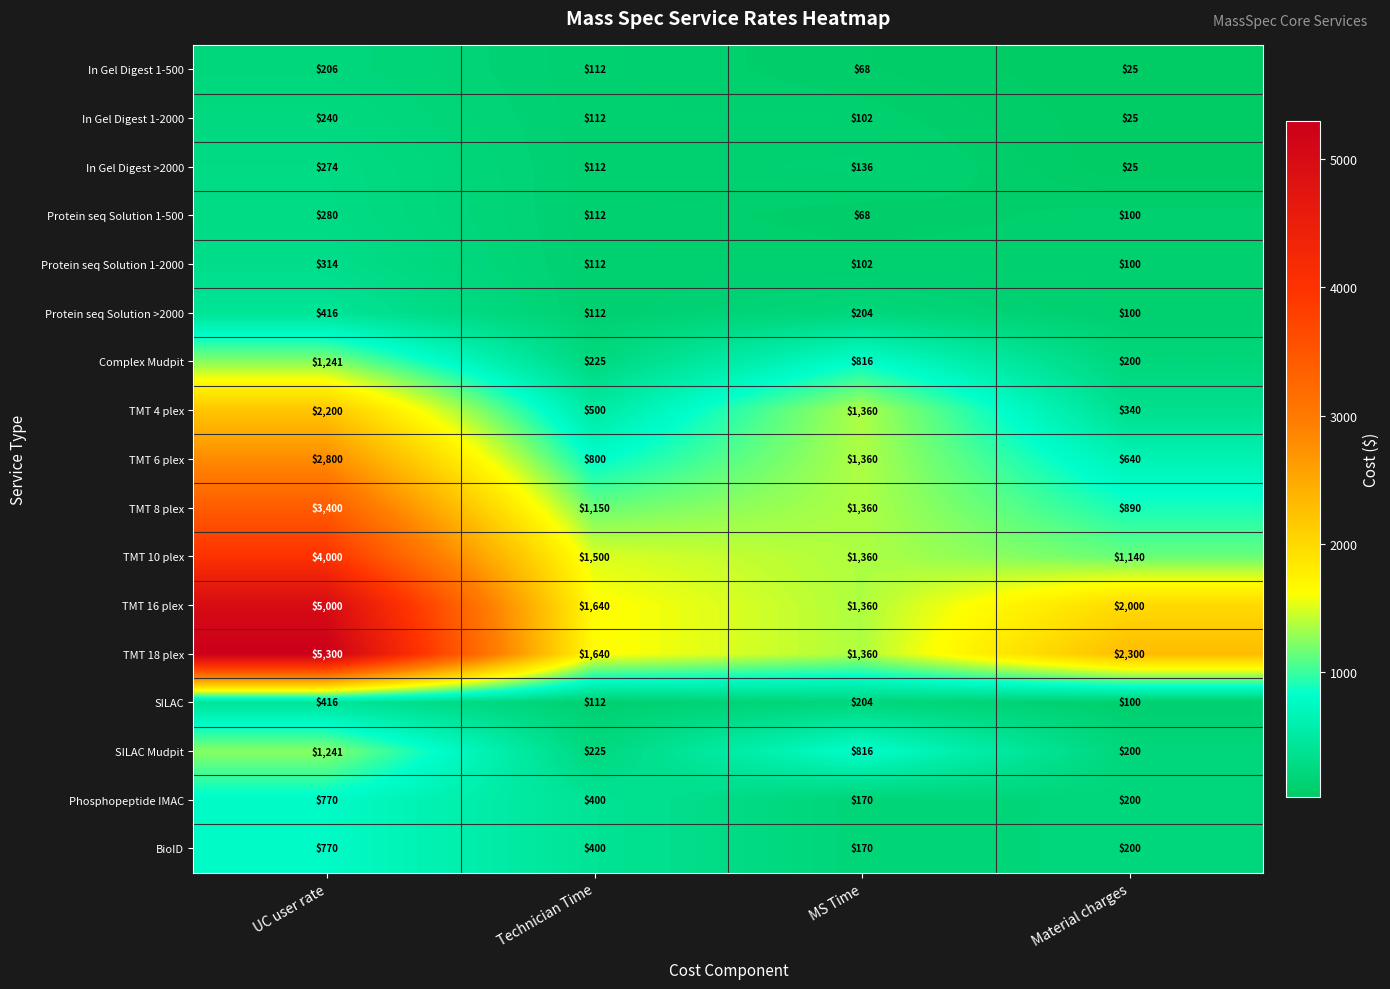

List the labels in order of In Gel Digest >2000 value, smallest first.

Material charges, Technician Time, MS Time, UC user rate